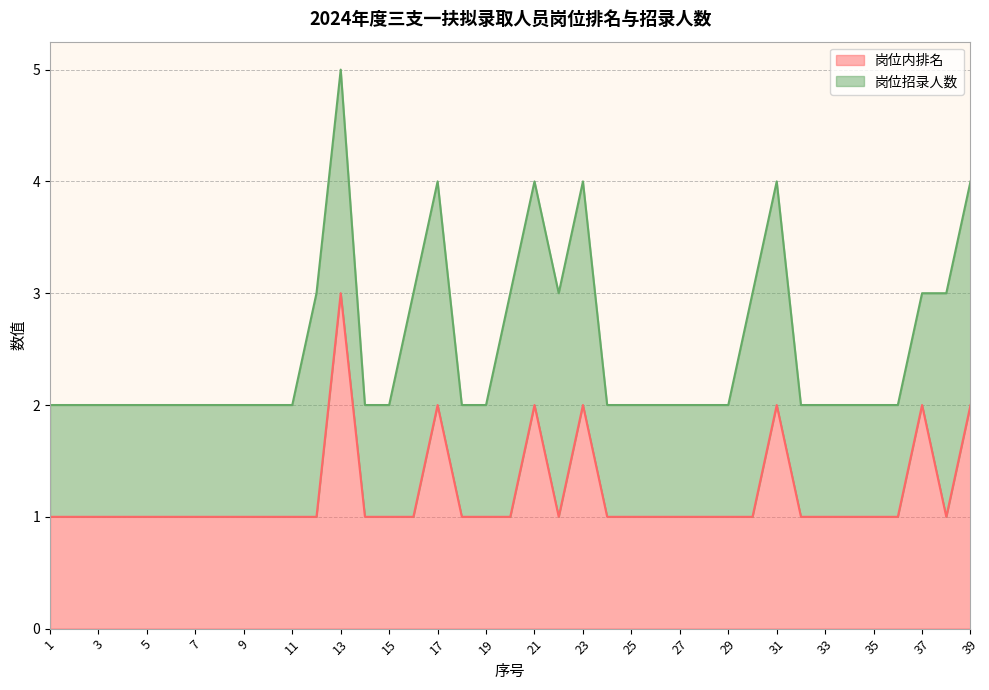

What is the highest value of the 岗位内排名 series?

3